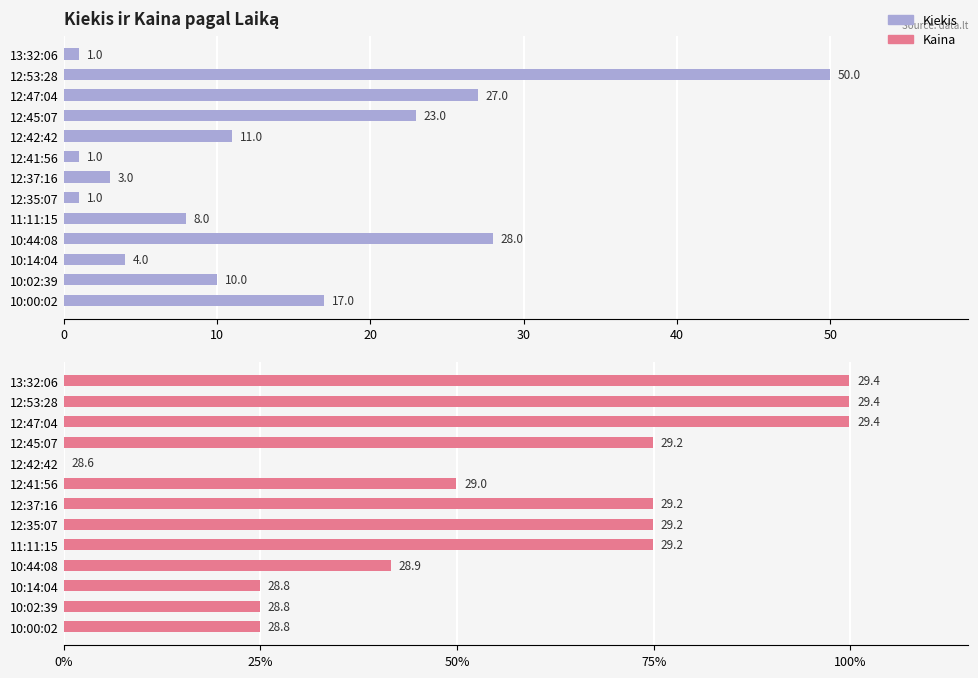

How many values in the Kaina series are below 74?

6